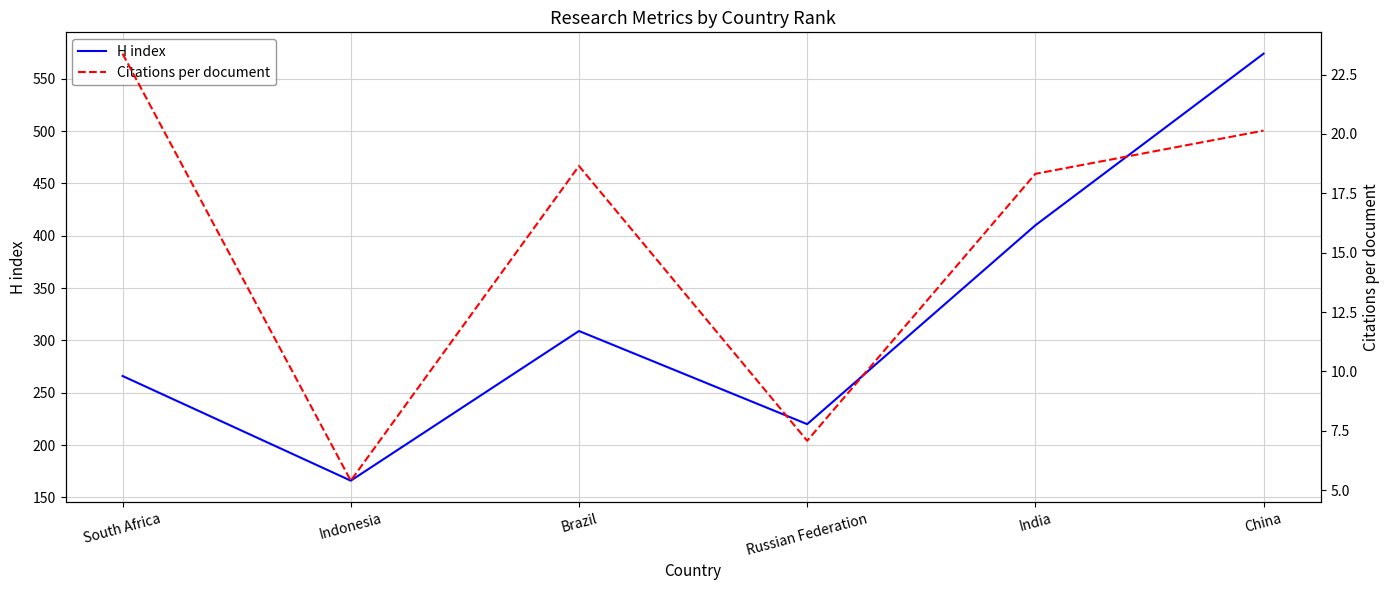

What is the total value across all series at Brazil?

327.6